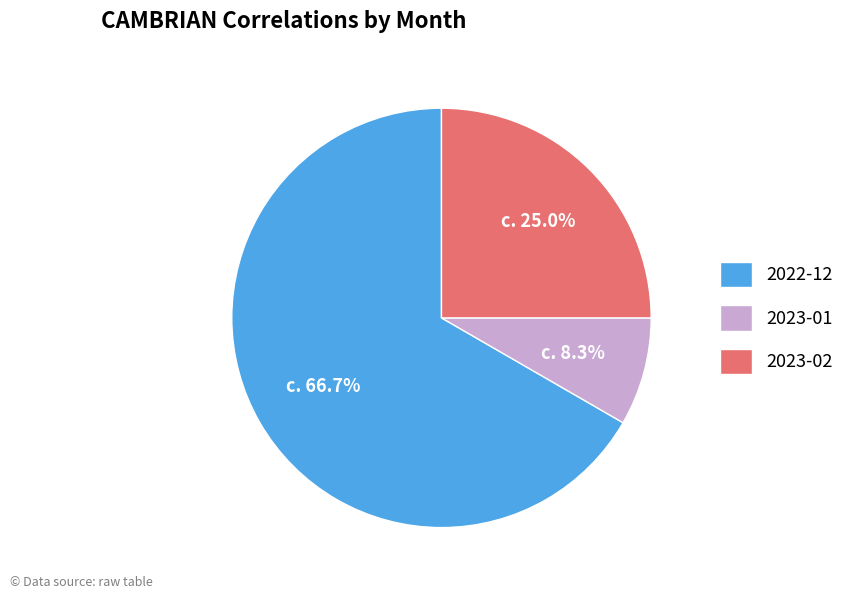

How much of the chart is everything except 2023-01?

91.7%